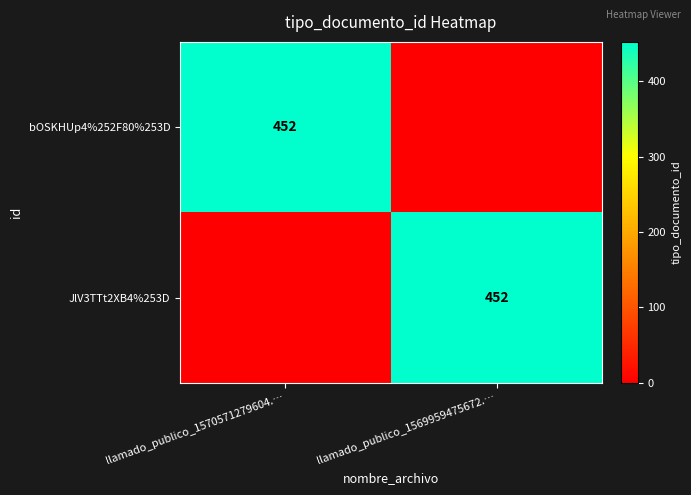

The bOSKHUp4%252F80%253D series shows 452 at llamado_publico_1570571279604.…. True or false?

True